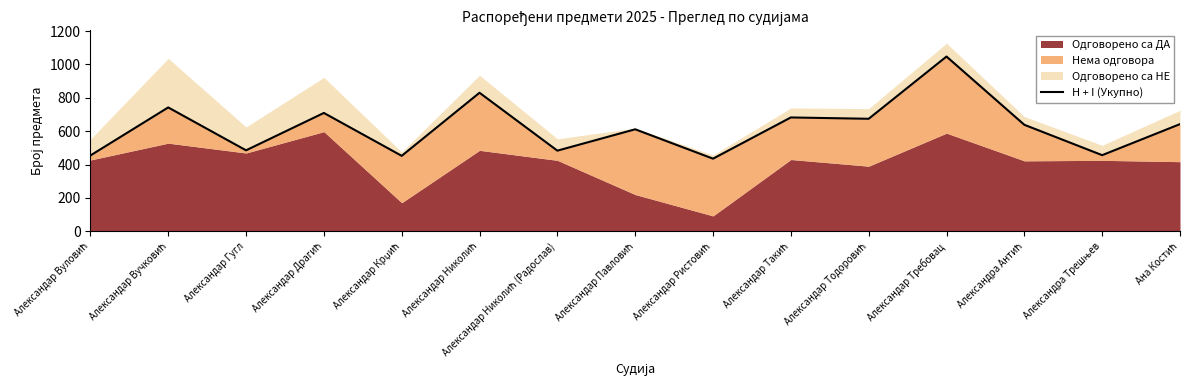

What is the label of the 9th point from the left?

Александар Ристовић